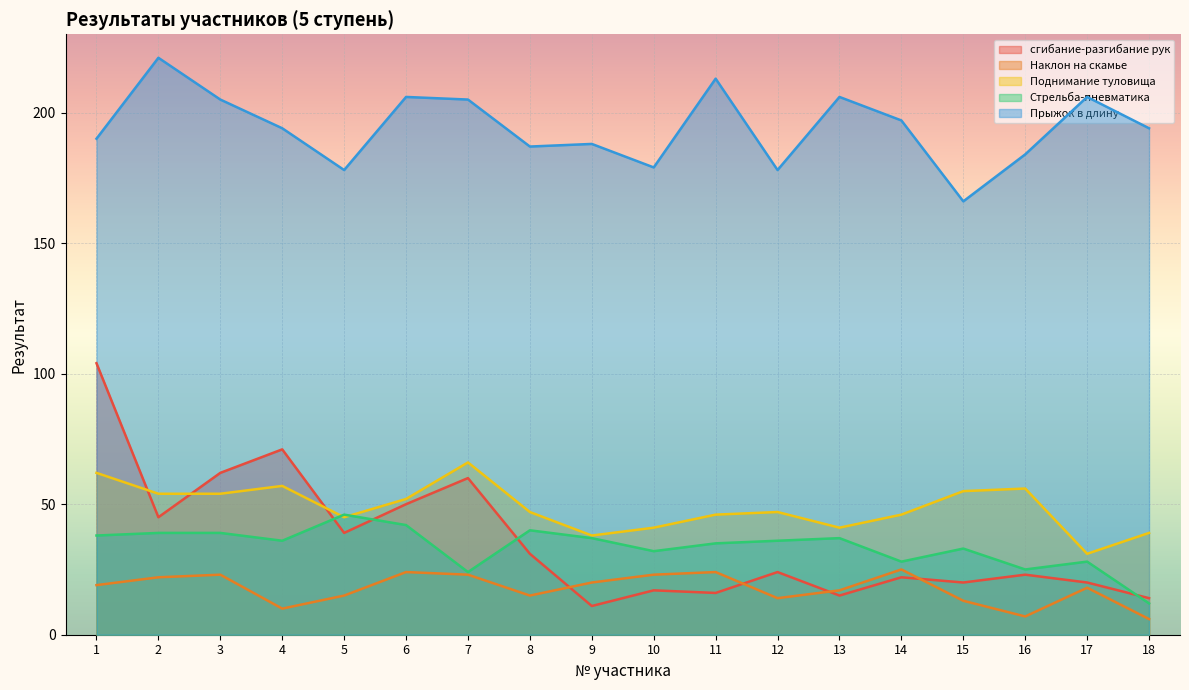

What are all the series names shown in the legend?

сгибание-разгибание рук, Наклон на скамье, Поднимание туловища, Стрельба-пневматика, Прыжок в длину